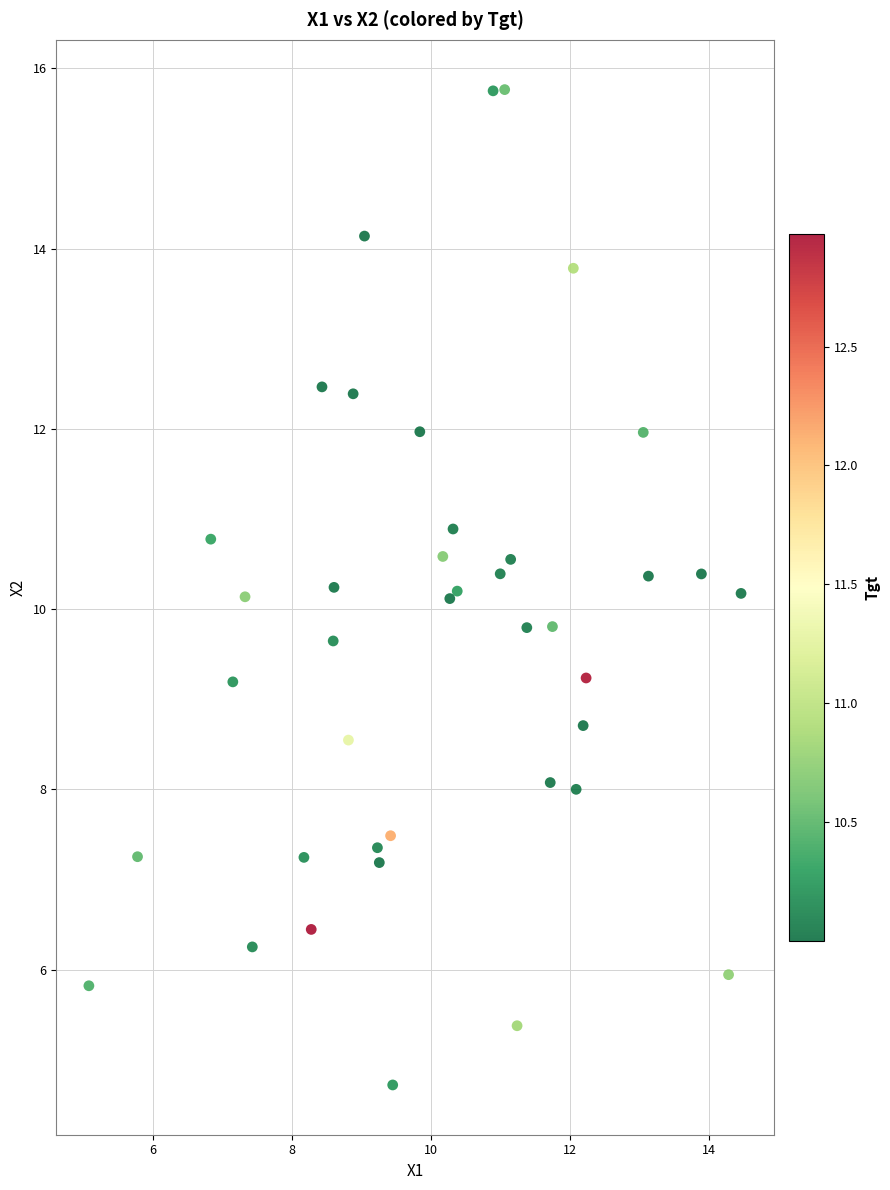

What is the range of X values (max minus min)?

9.4